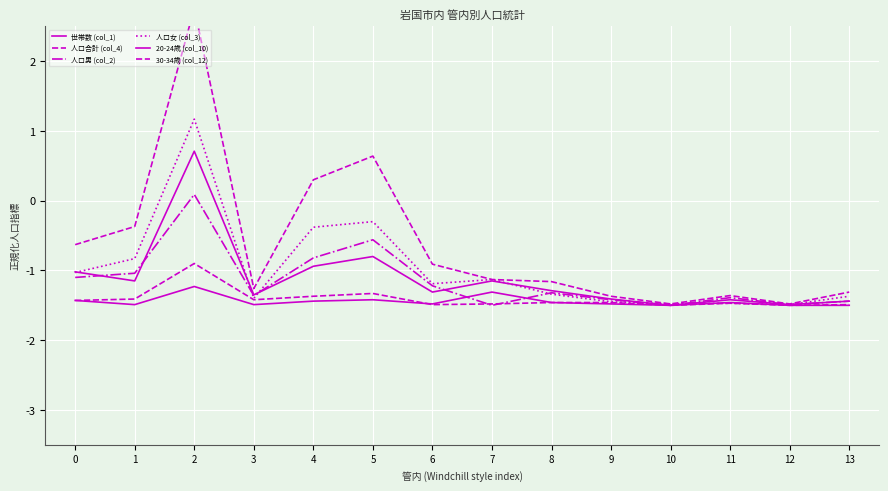

Which series has the widest spread of values?

人口合計 (col_4)